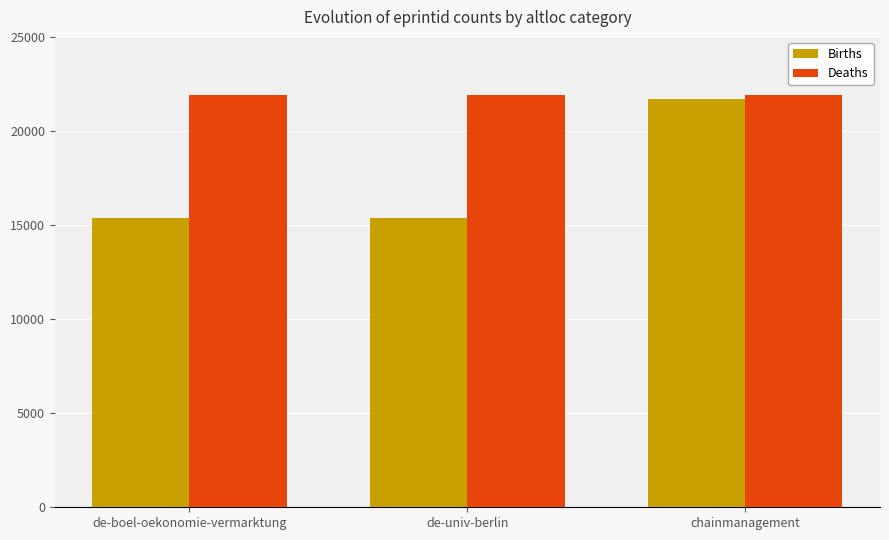

At how many categories does at least one series exceed 16127?

3